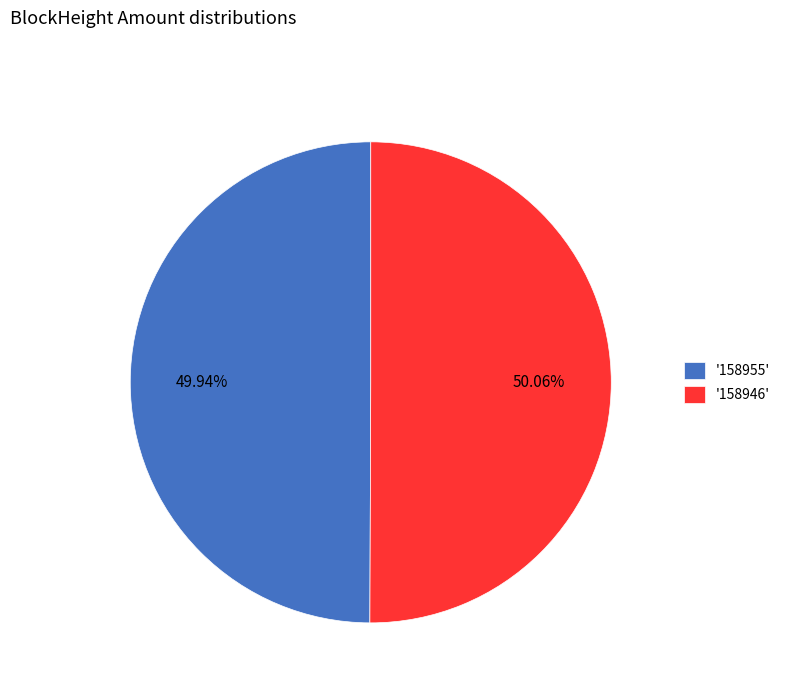

Is the sum of '158955' and '158946' greater than half?

Yes